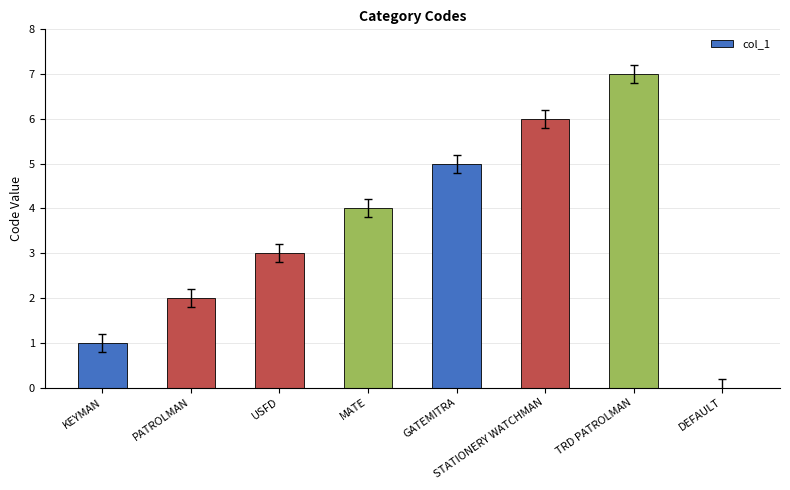

True or false: the data shows 4 at MATE.

True